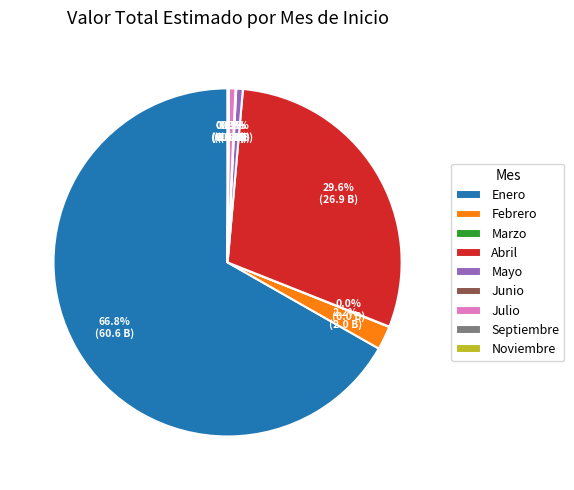

How much of the chart is everything except Julio?

99.4%